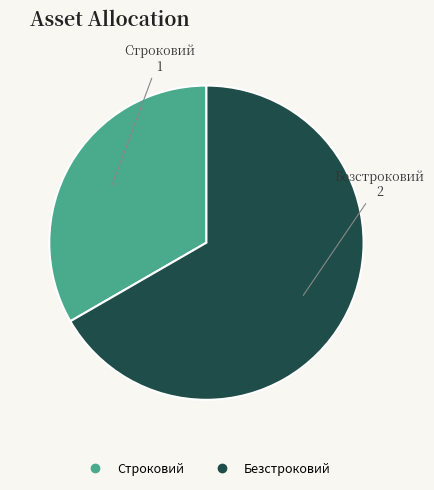

Rank the categories by value from highest to lowest.

Безстроковий, Строковий